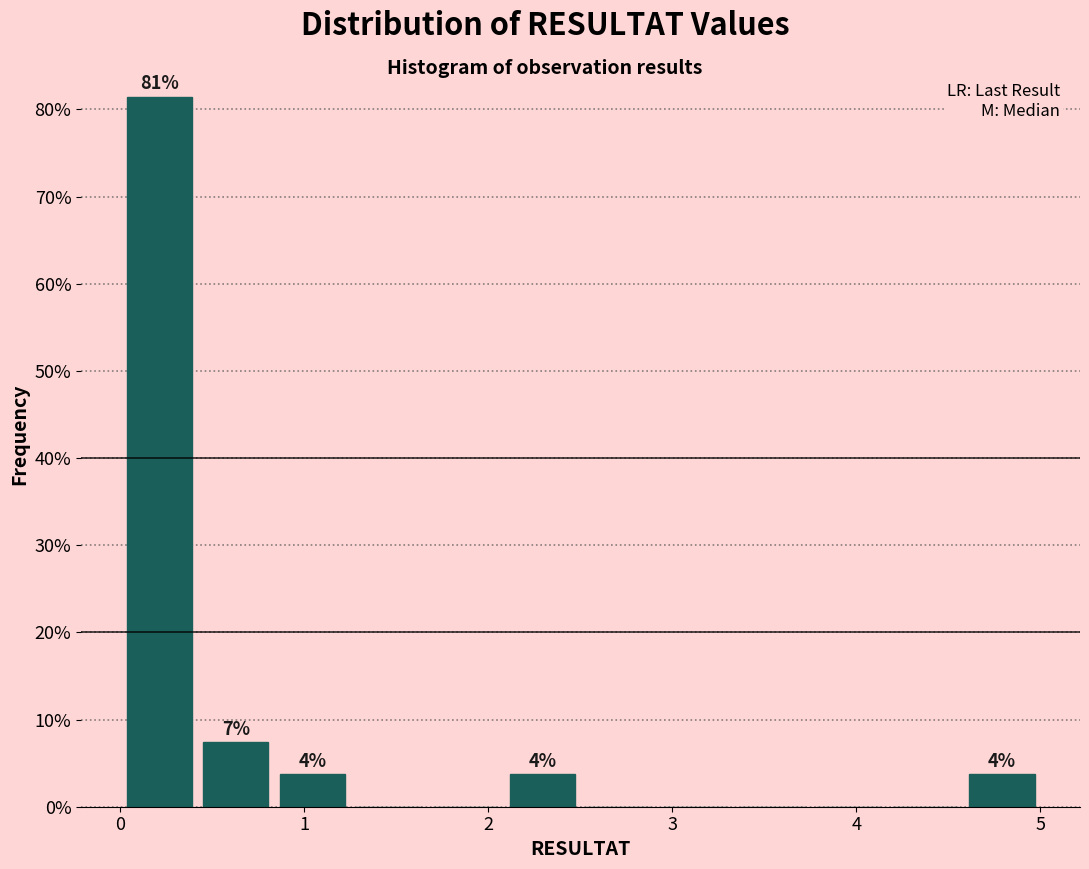

Which range on the x-axis has the tallest bar?

0.0 to 0.4